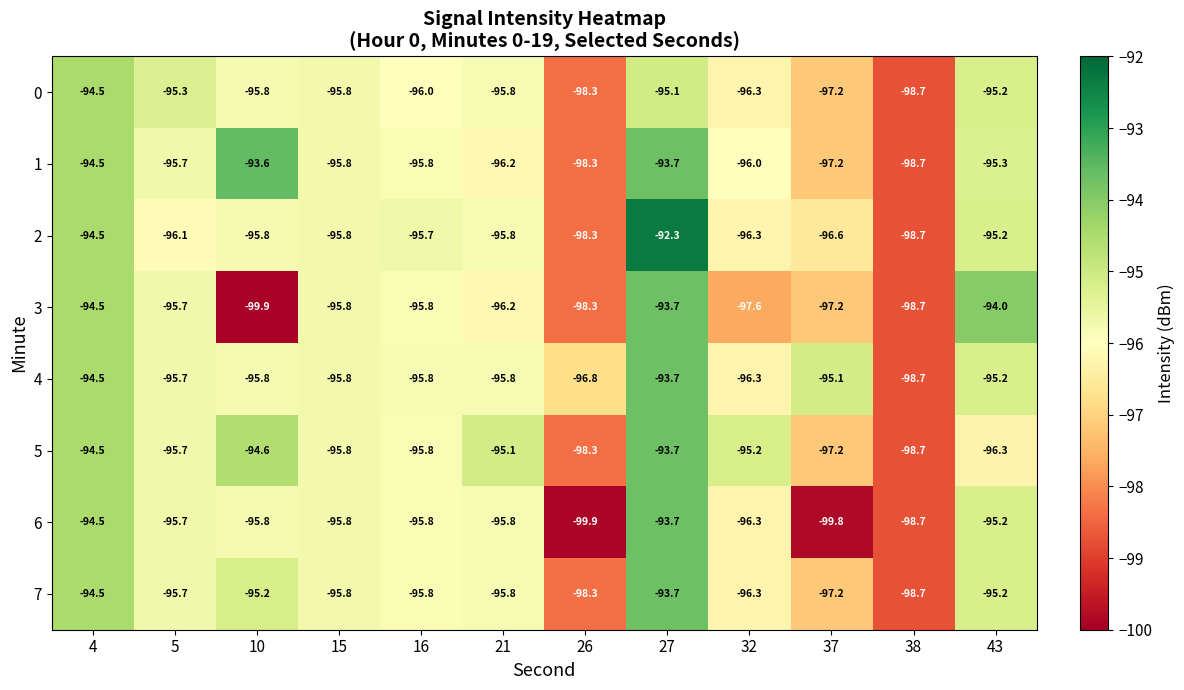

How many series are shown in this chart?

8